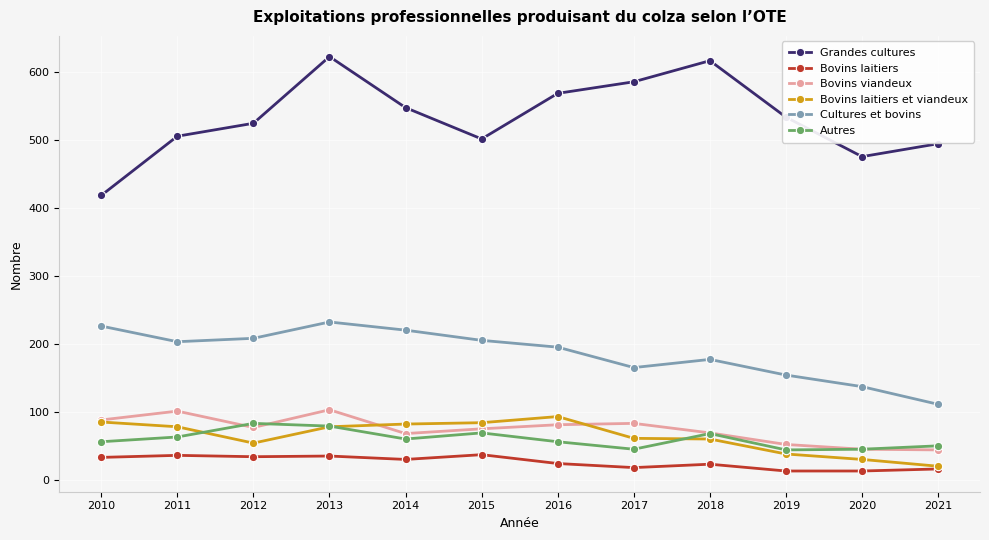

What is the difference between the highest and lowest values at 2015?

464